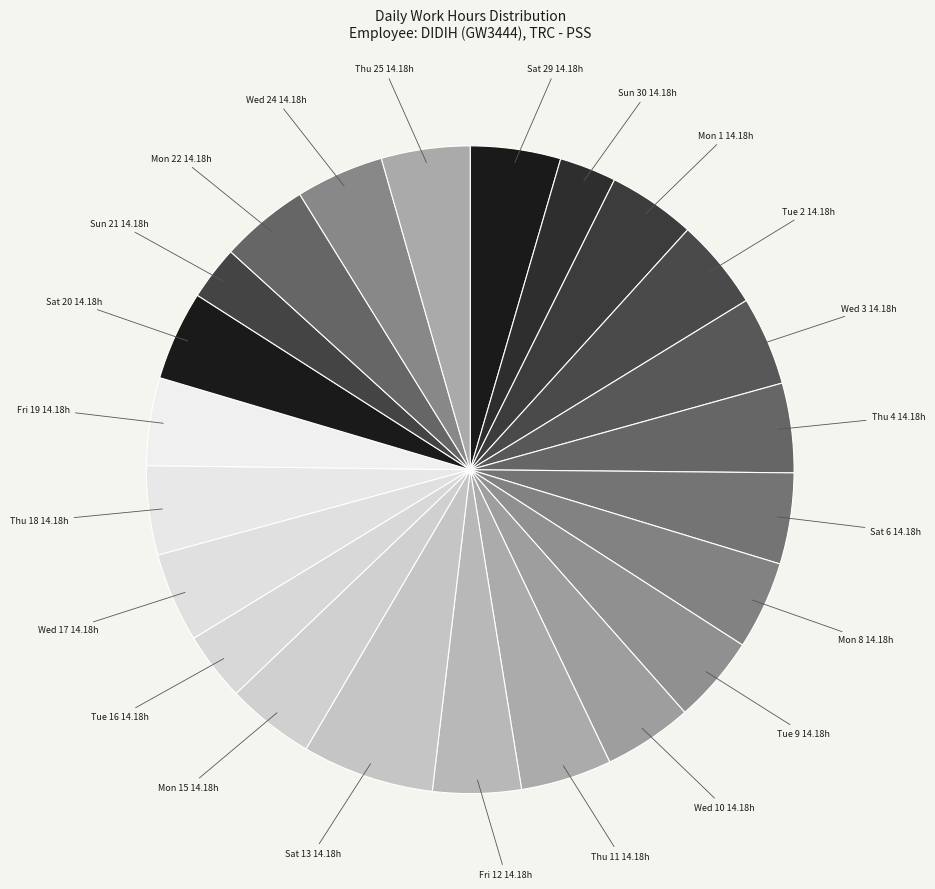

Combined, do Sat 29 and Wed 17 account for over 50%?

No